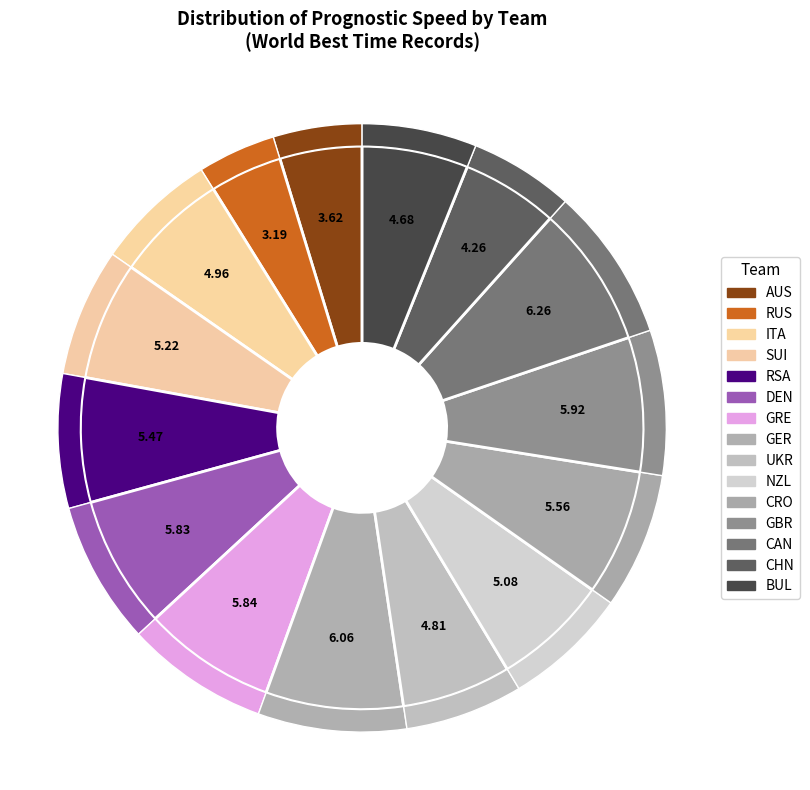

The CHN slice represents 6% of the pie. True or false?

True